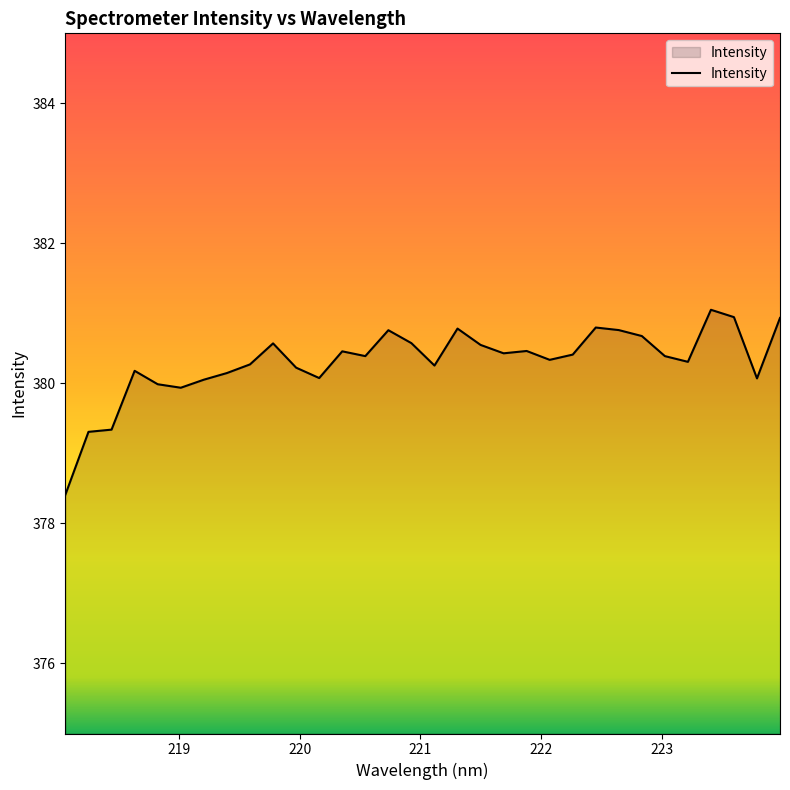

What is the minimum value shown in the chart?

378.4